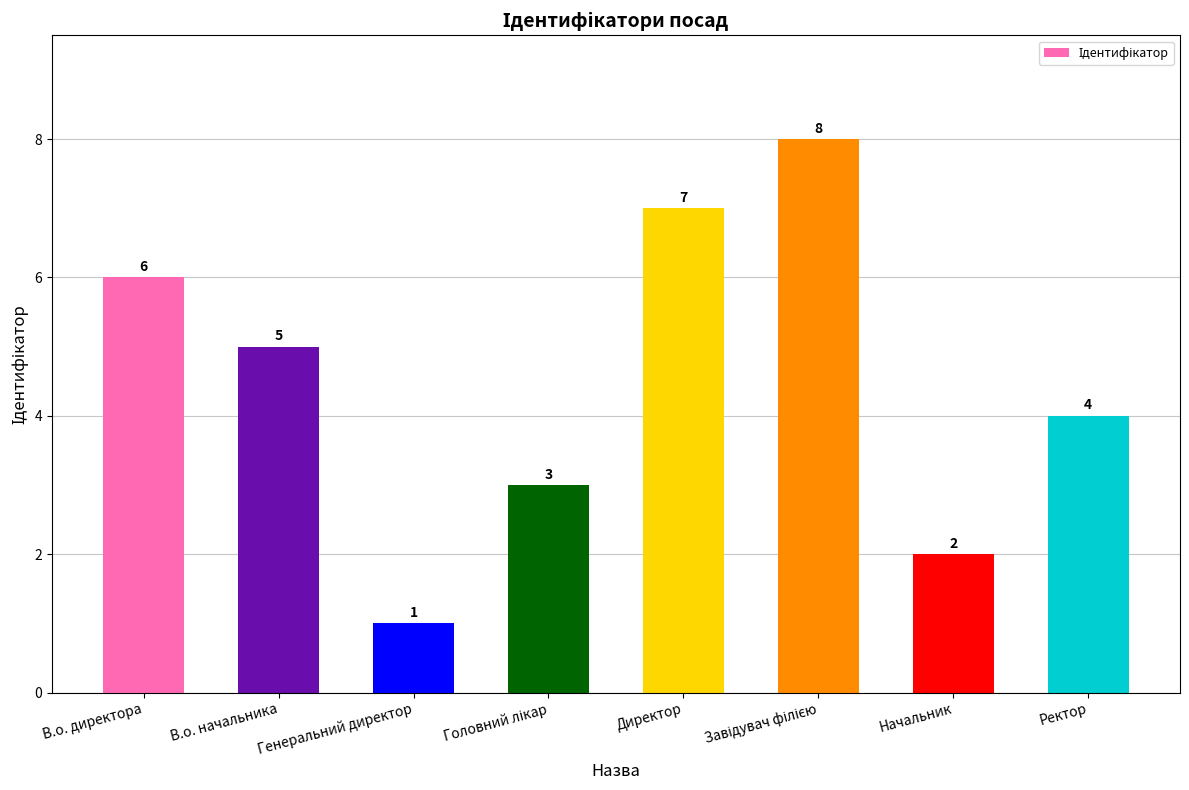

Which label corresponds to the smallest value in the chart?

Генеральний директор